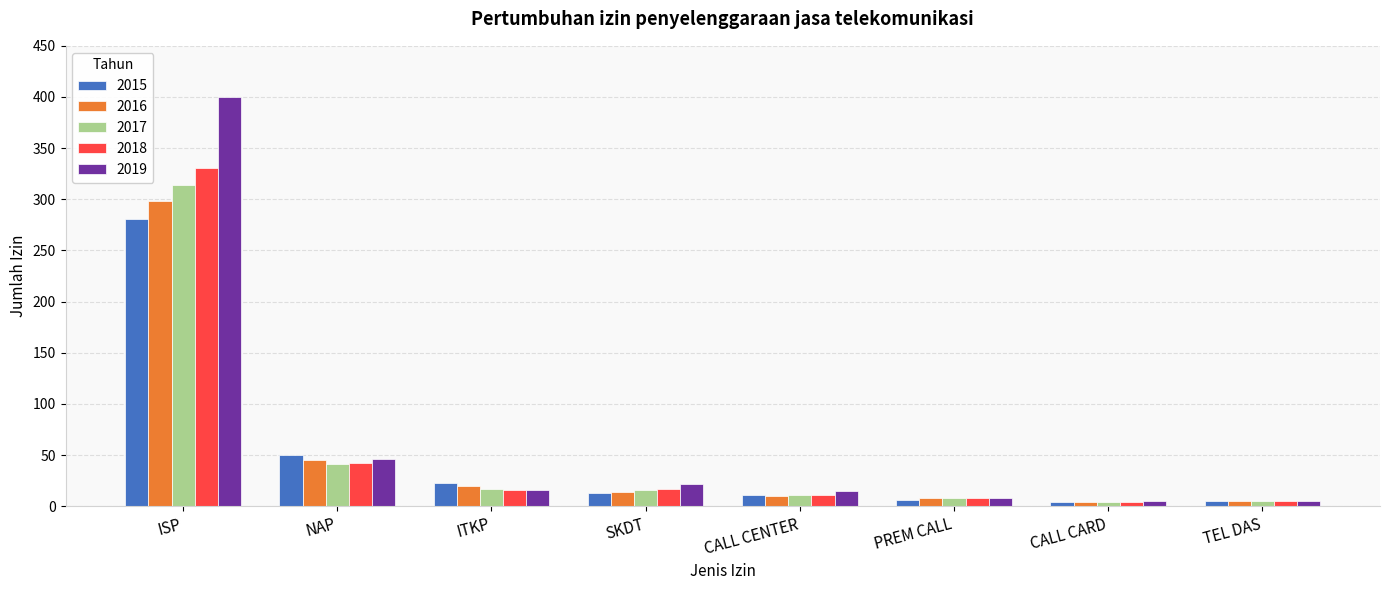

What is the value of the 2017 bar at the 6th from the left?

8